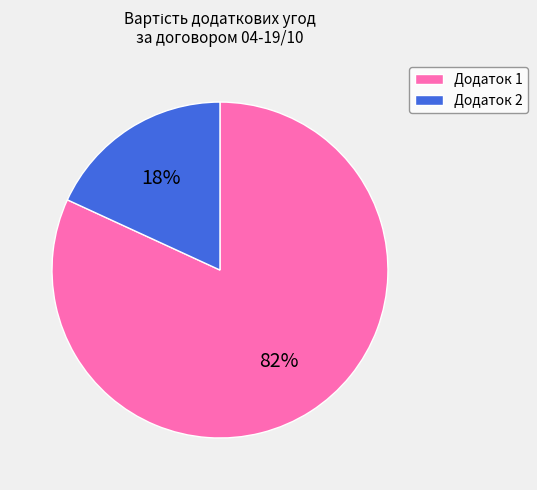

What is the majority slice?

Додаток 1